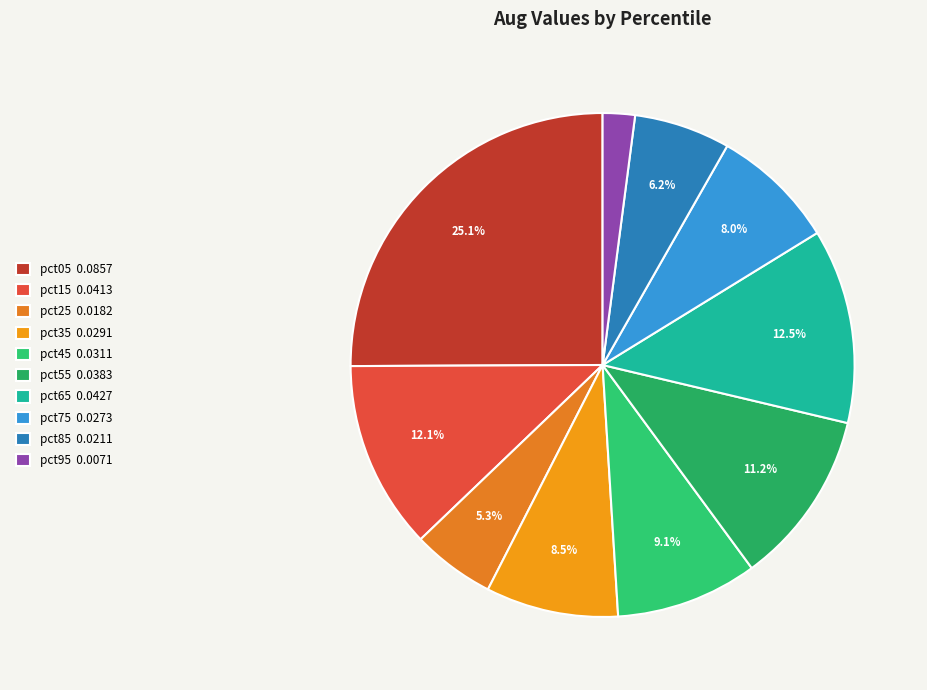

What is the largest slice in the pie chart?

pct05